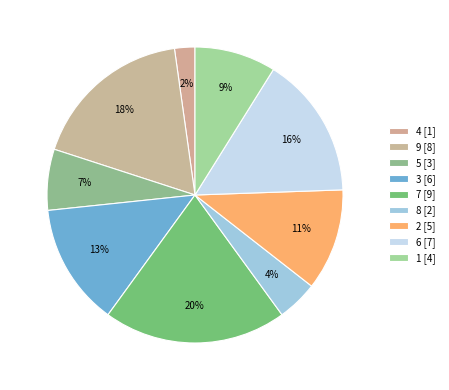

Combined, what portion of the pie is 3 and 7?

33.3%